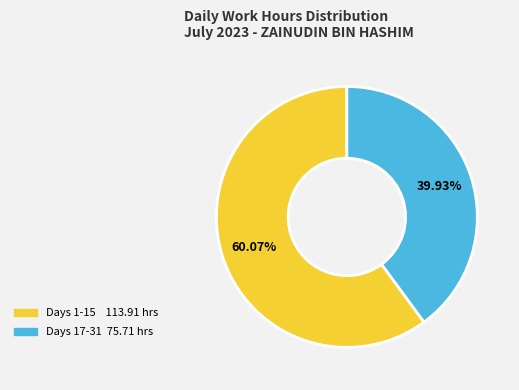

Is there any slice that represents more than half of the pie?

Yes